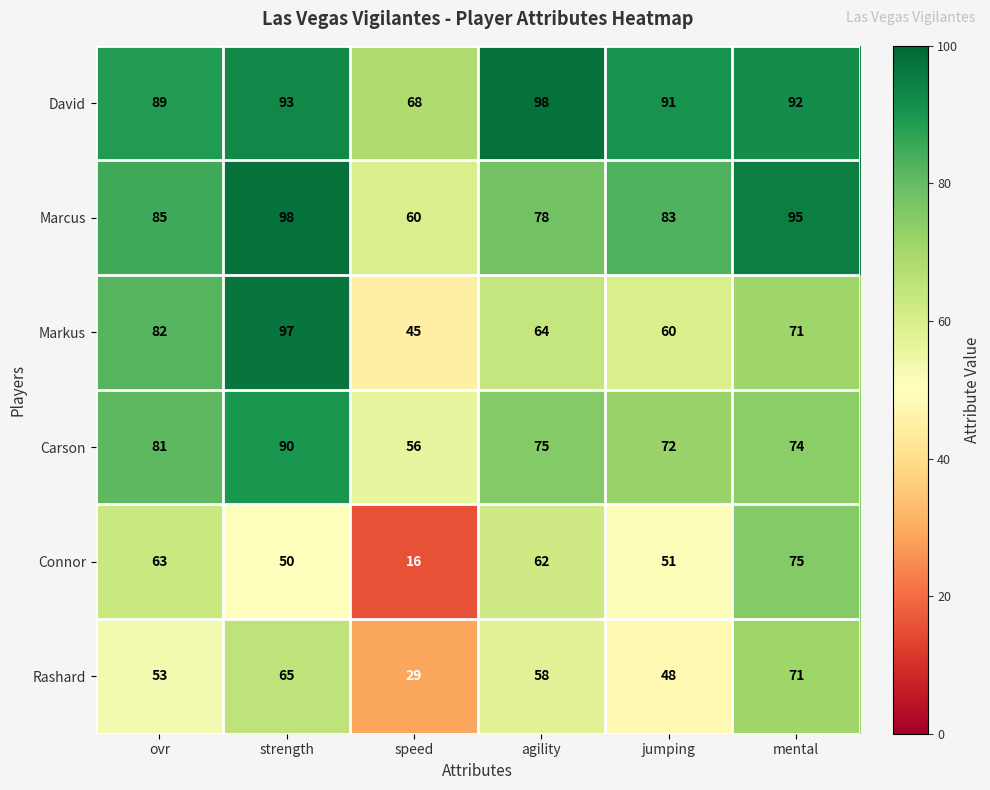

How many data points does each series have?

6